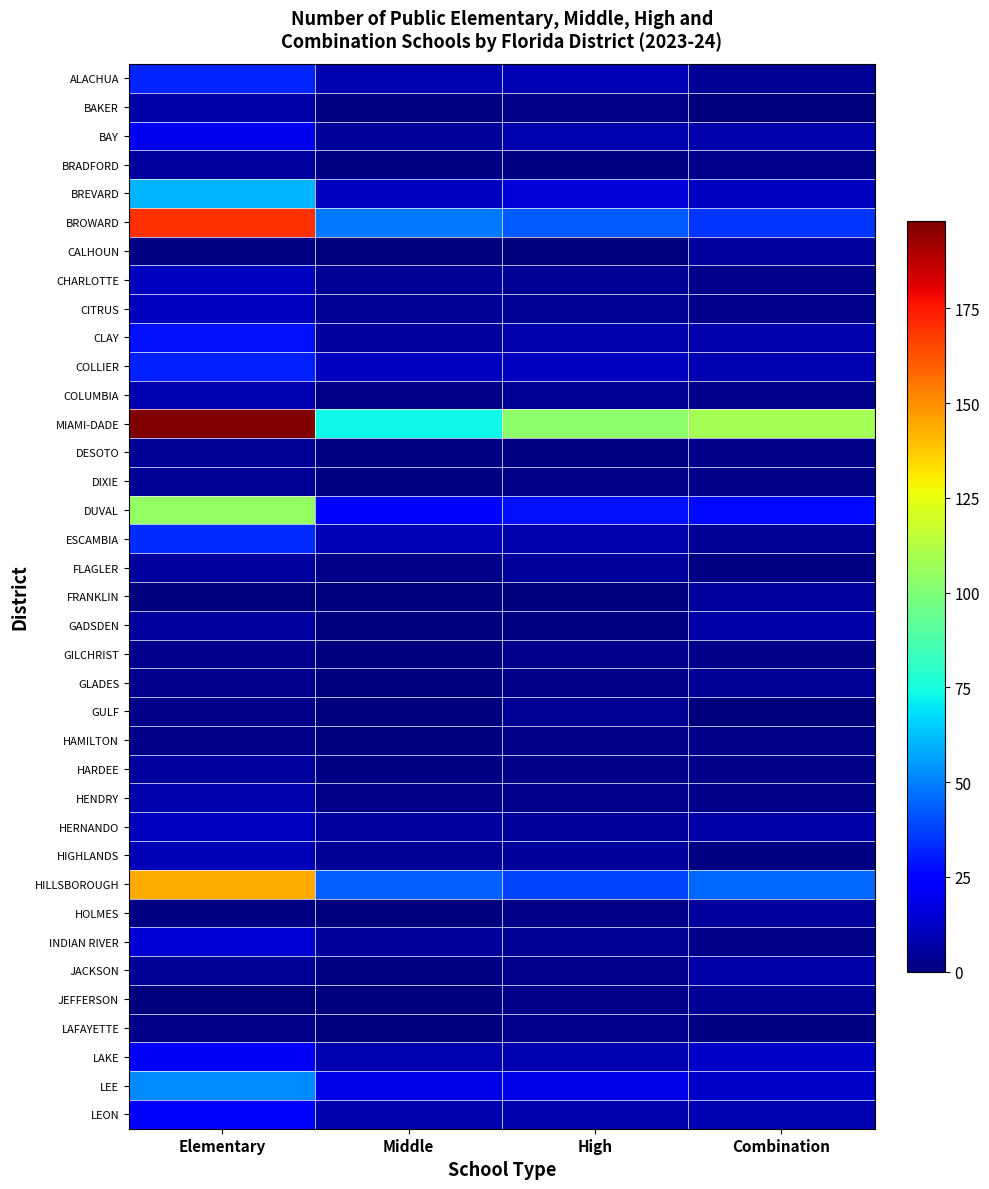

How many categories are shown in the chart?

4